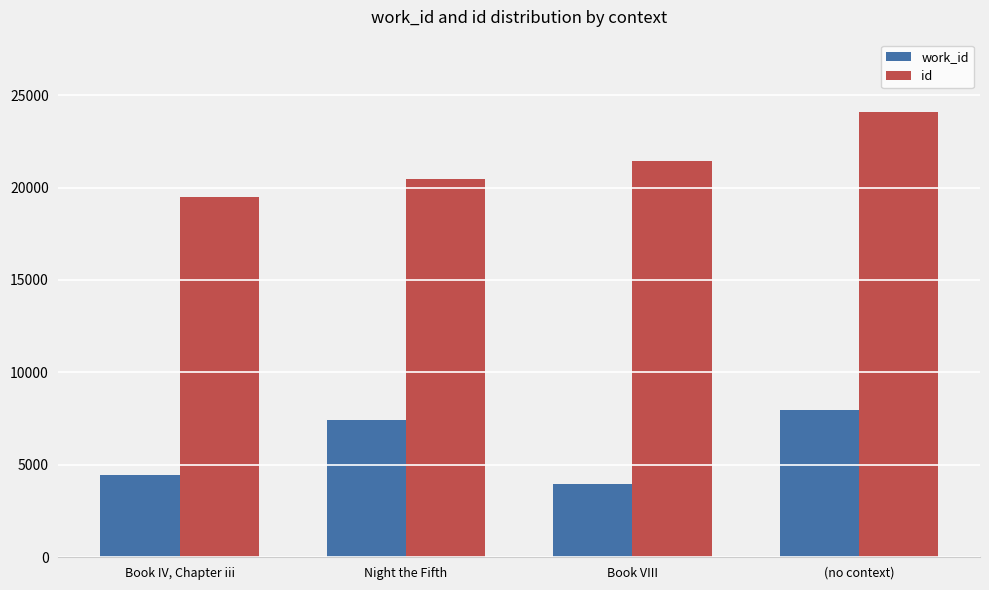

The id series shows 19513 at Book IV, Chapter iii. True or false?

True